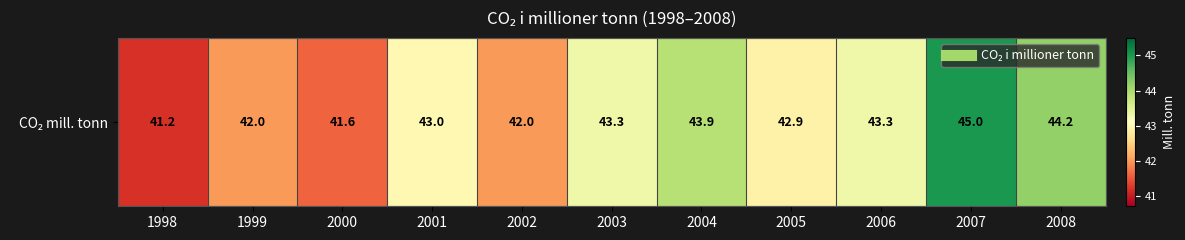

The value at 2000 is 71.2. True or false?

False